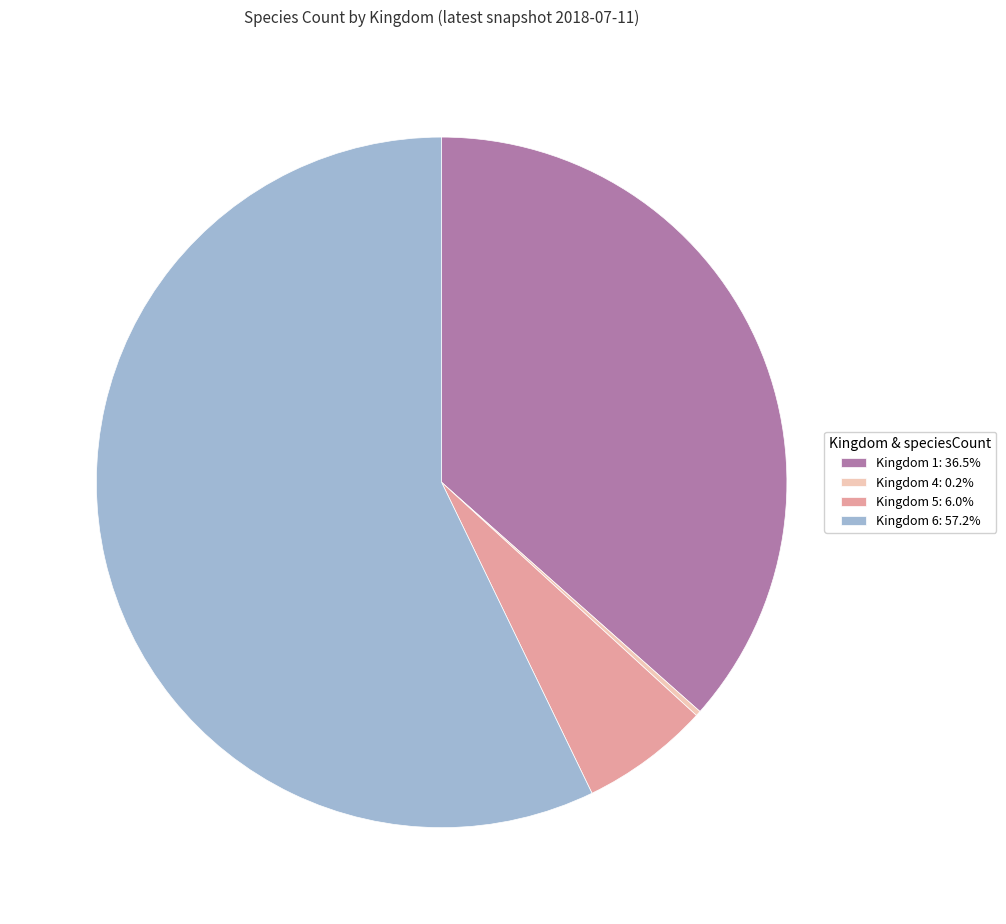

Does Kingdom 6: 57.2% account for over 50% of the chart?

Yes